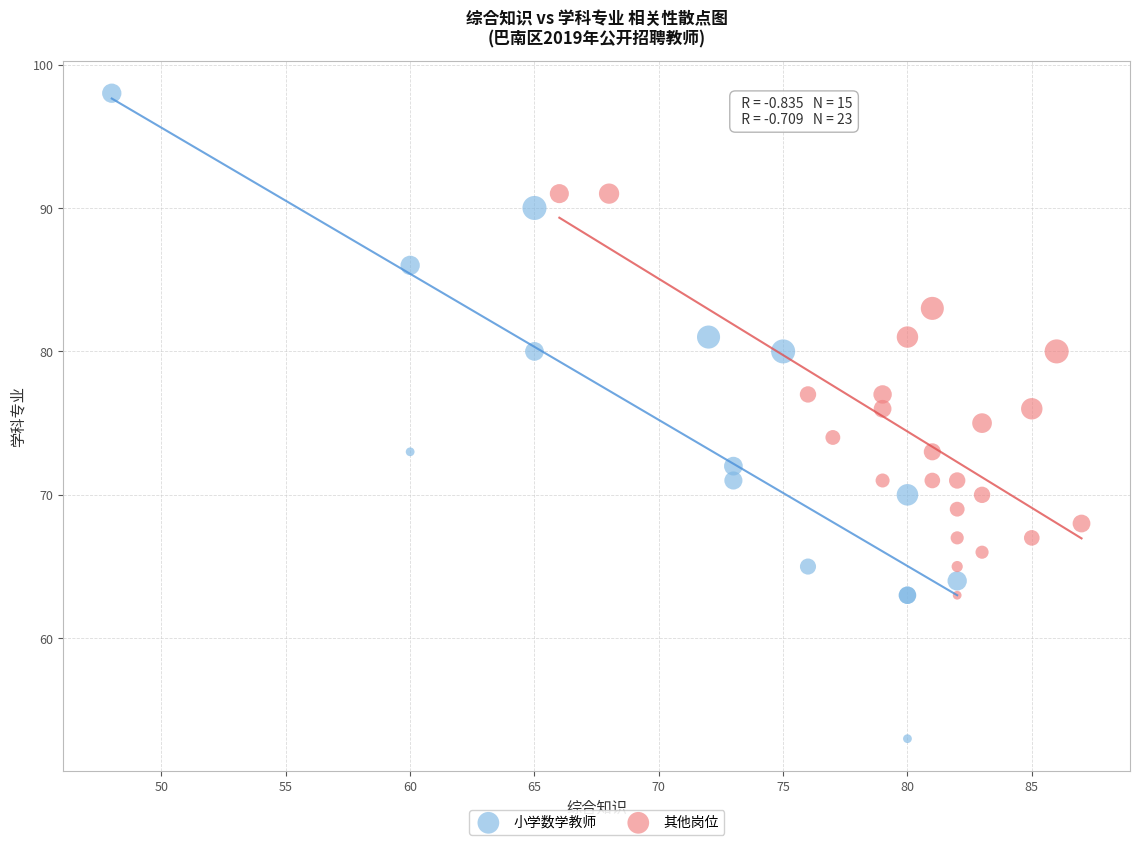

Which series has the widest spread of Y values?

小学数学教师